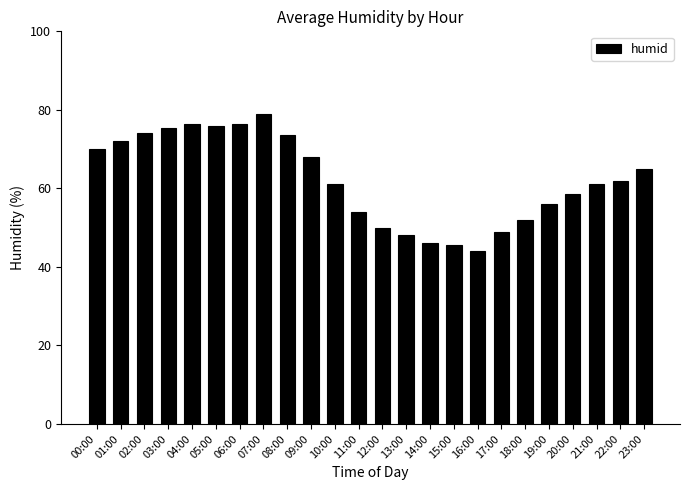

Reading left to right, transcribe all the data shown in this chart.

70.0	72.0	74.0	75.5	76.5	76.0	76.5	79.0	73.5	68.0	61.0	54.0	50.0	48.0	46.0	45.5	44.0	49.0	52.0	56.0	58.5	61.0	62.0	65.0